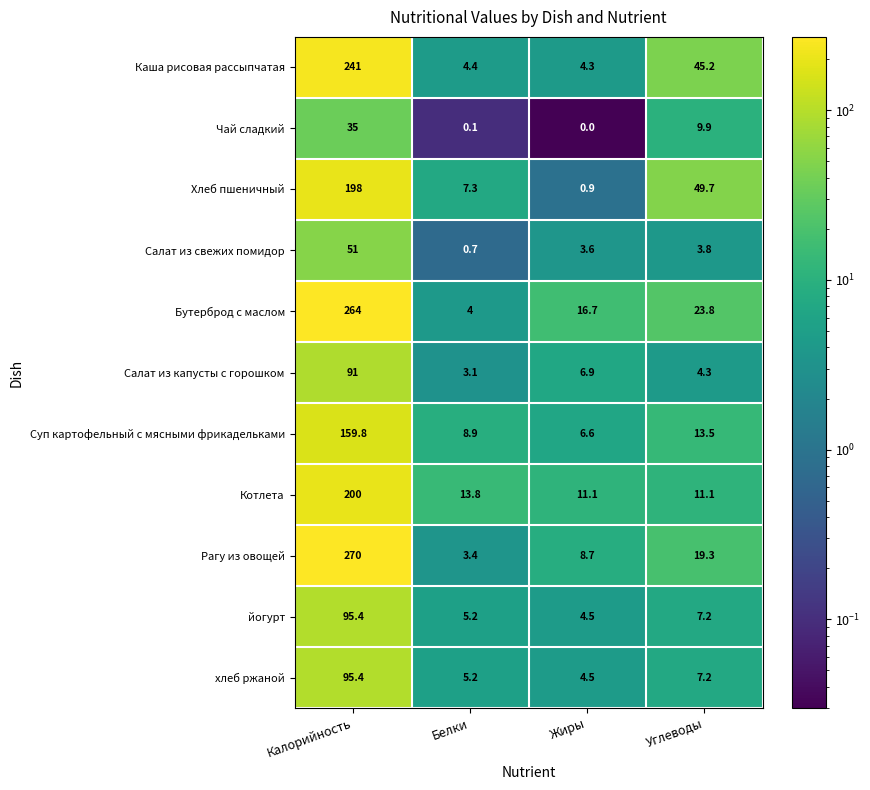

Where is Котлета nearest to the value 105?

Белки